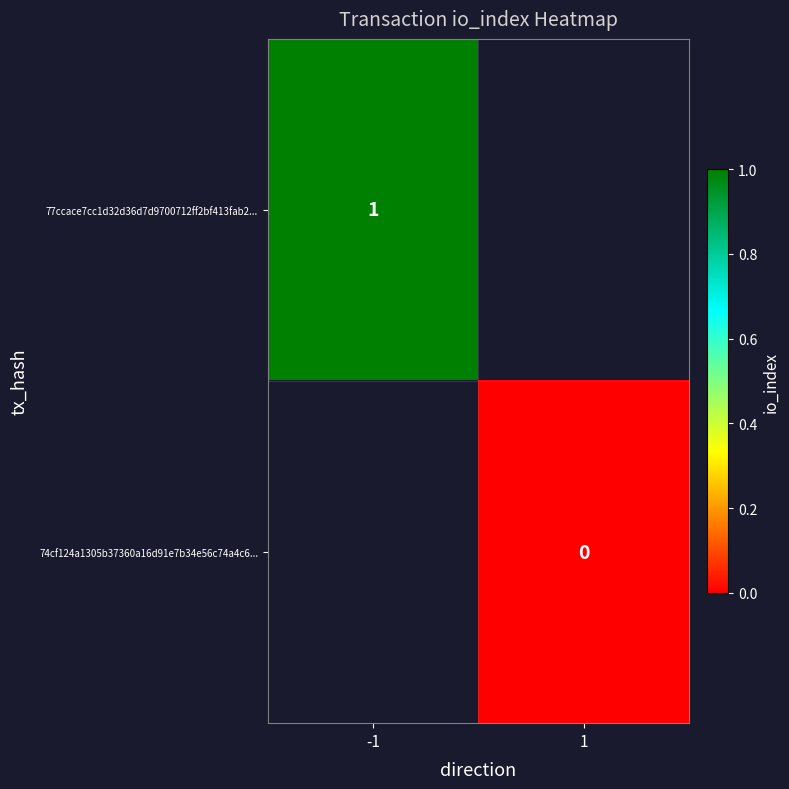

Is it true that 77ccace7cc1d32d36d7d9700712ff2bf413fab2... equals 0.7 at -1?

False